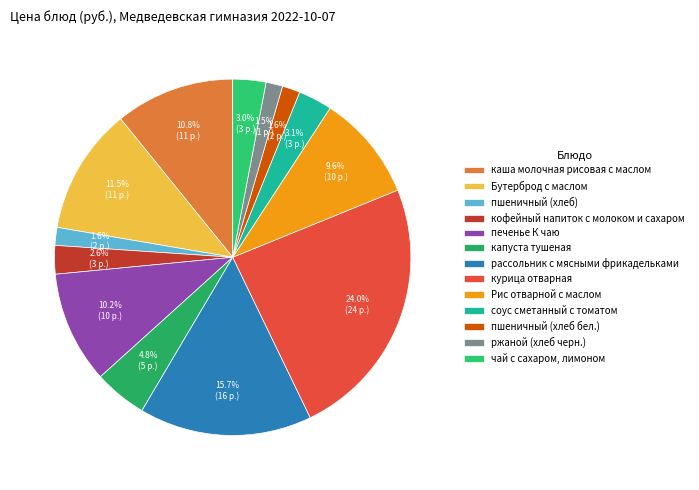

Between кофейный напиток с молоком и сахаром and Бутерброд с маслом, which is larger?

Бутерброд с маслом